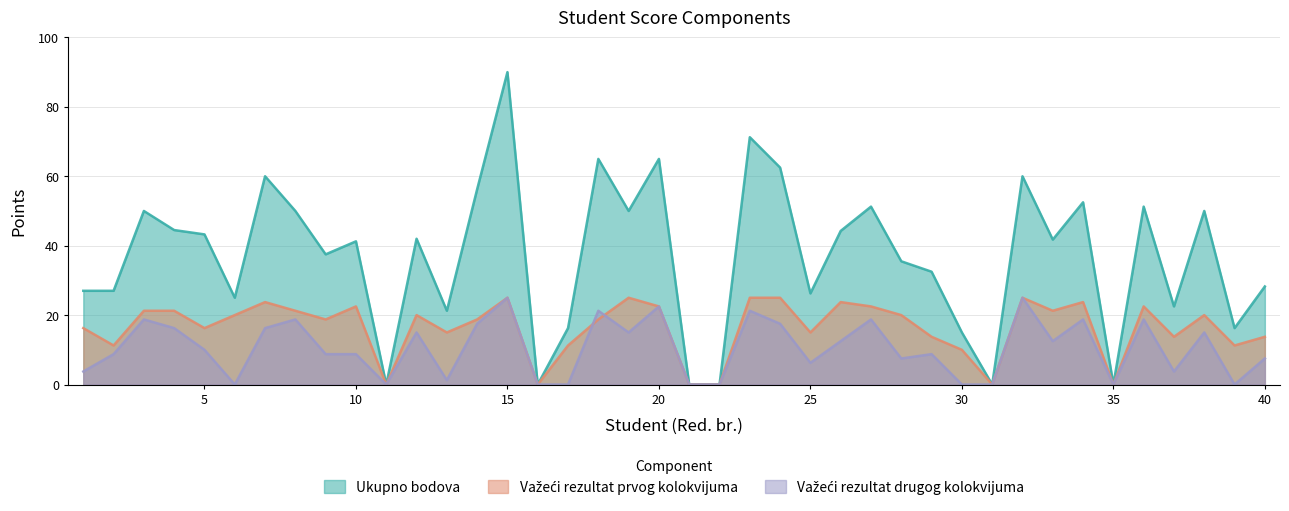

At which category does Ukupno bodova reach its first local peak?

3